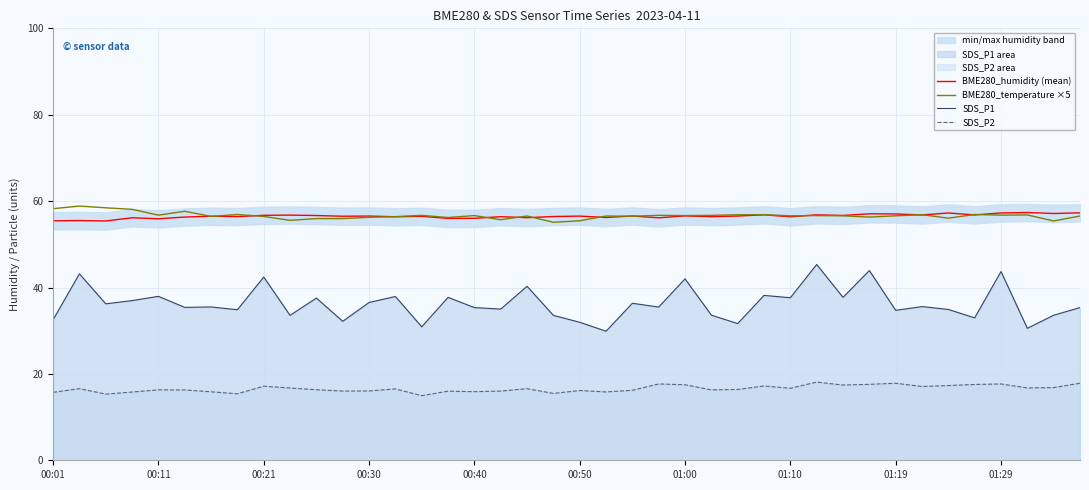

Where does the BME280_temperature ×5 series first go above 56?

00:01